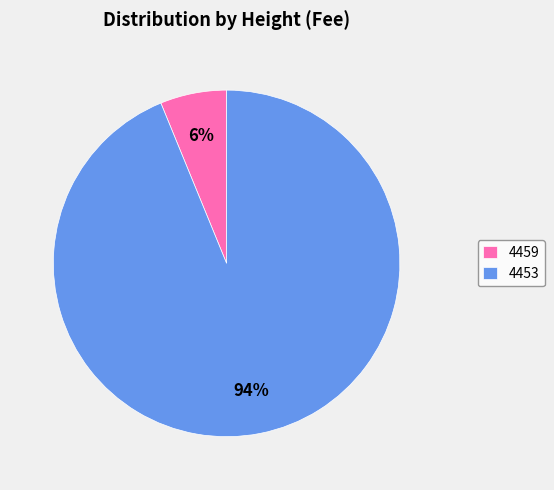

Which slice is the largest?

4453